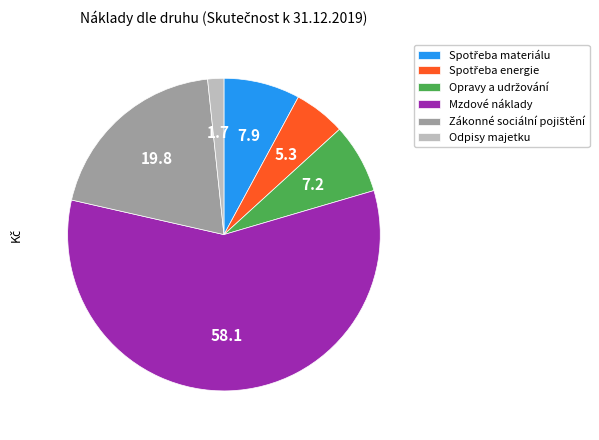

True or false: Odpisy majetku accounts for 2% of the total.

True